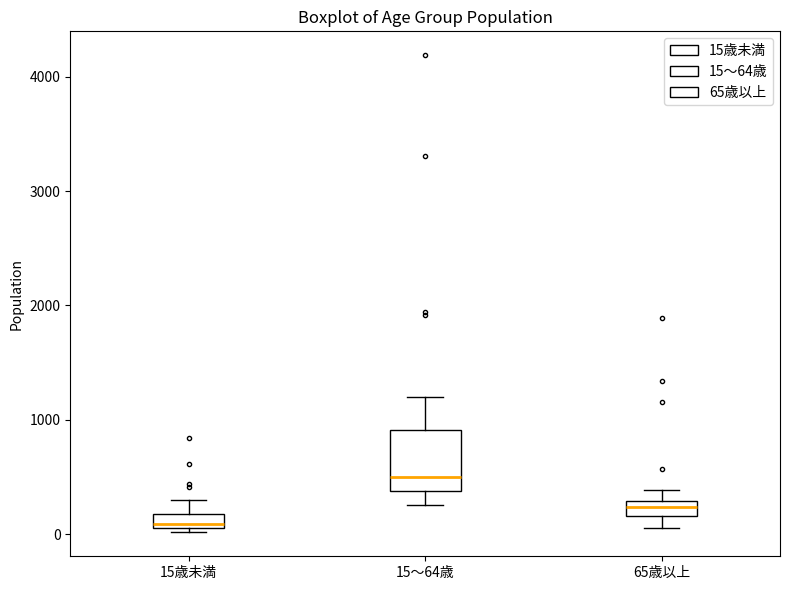

Which box's median line is the highest?

15～64歳